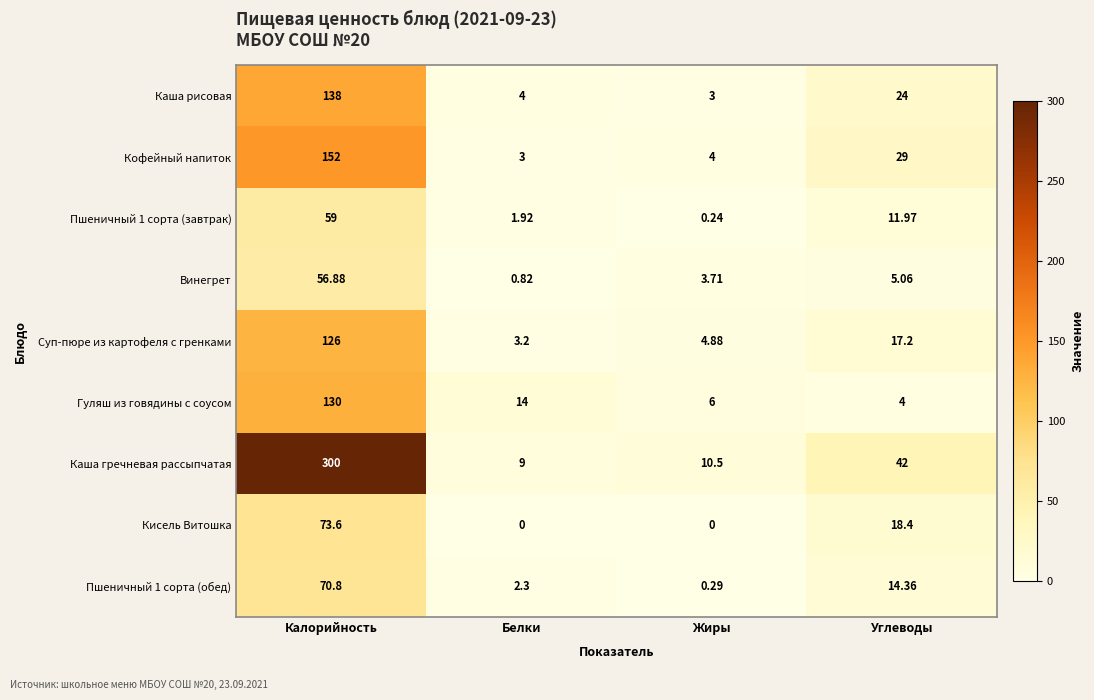

Rank the series by their maximum value, from lowest to highest.

Винегрет, Пшеничный 1 сорта (завтрак), Пшеничный 1 сорта (обед), Кисель Витошка, Суп-пюре из картофеля с гренками, Гуляш из говядины с соусом, Каша рисовая, Кофейный напиток, Каша гречневая рассыпчатая